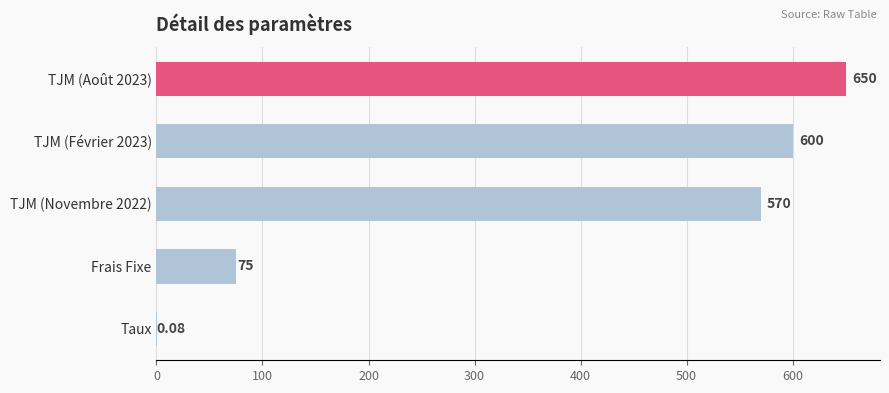

Which has a higher value, Taux or TJM (Février 2023)?

TJM (Février 2023)